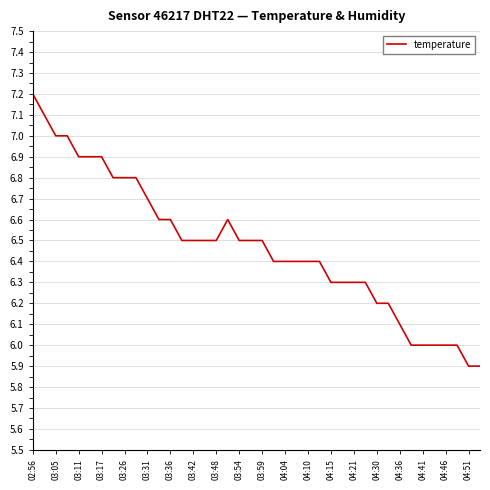

What is the smallest value displayed?

5.9